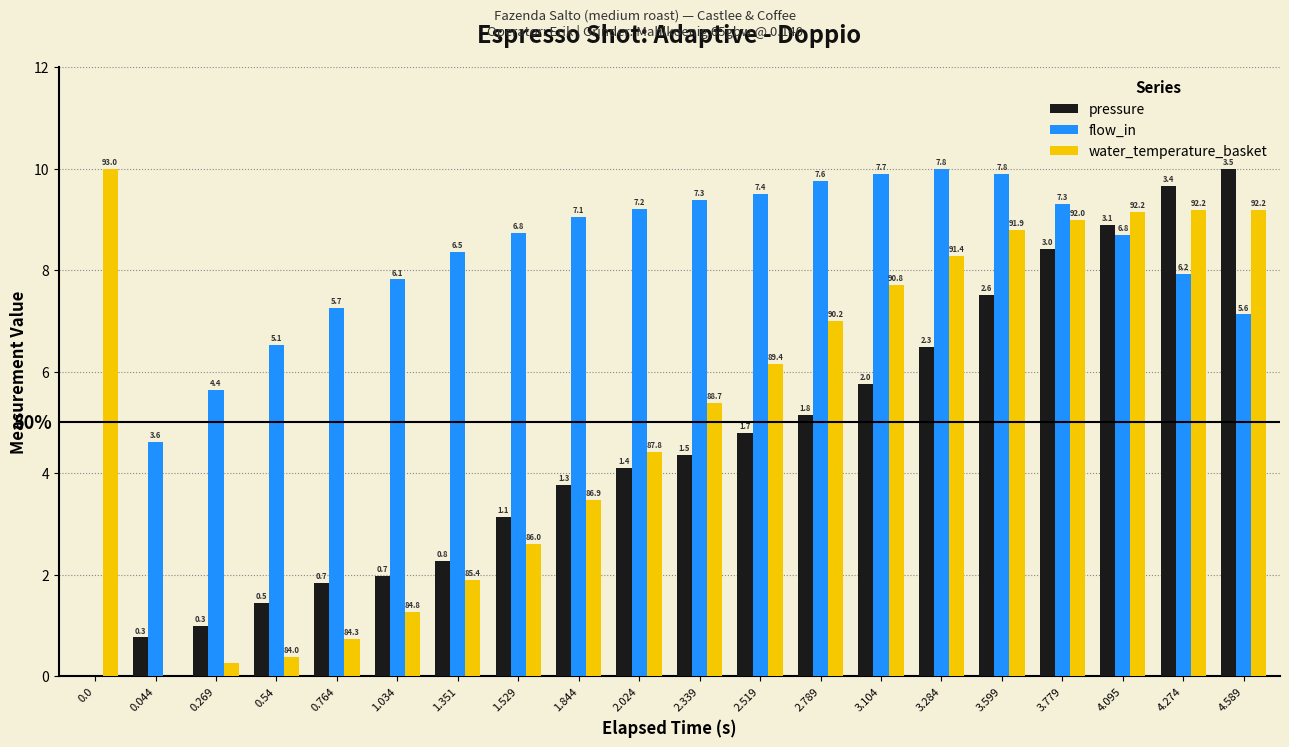

Rank the series by their maximum value, from lowest to highest.

pressure, flow_in, water_temperature_basket